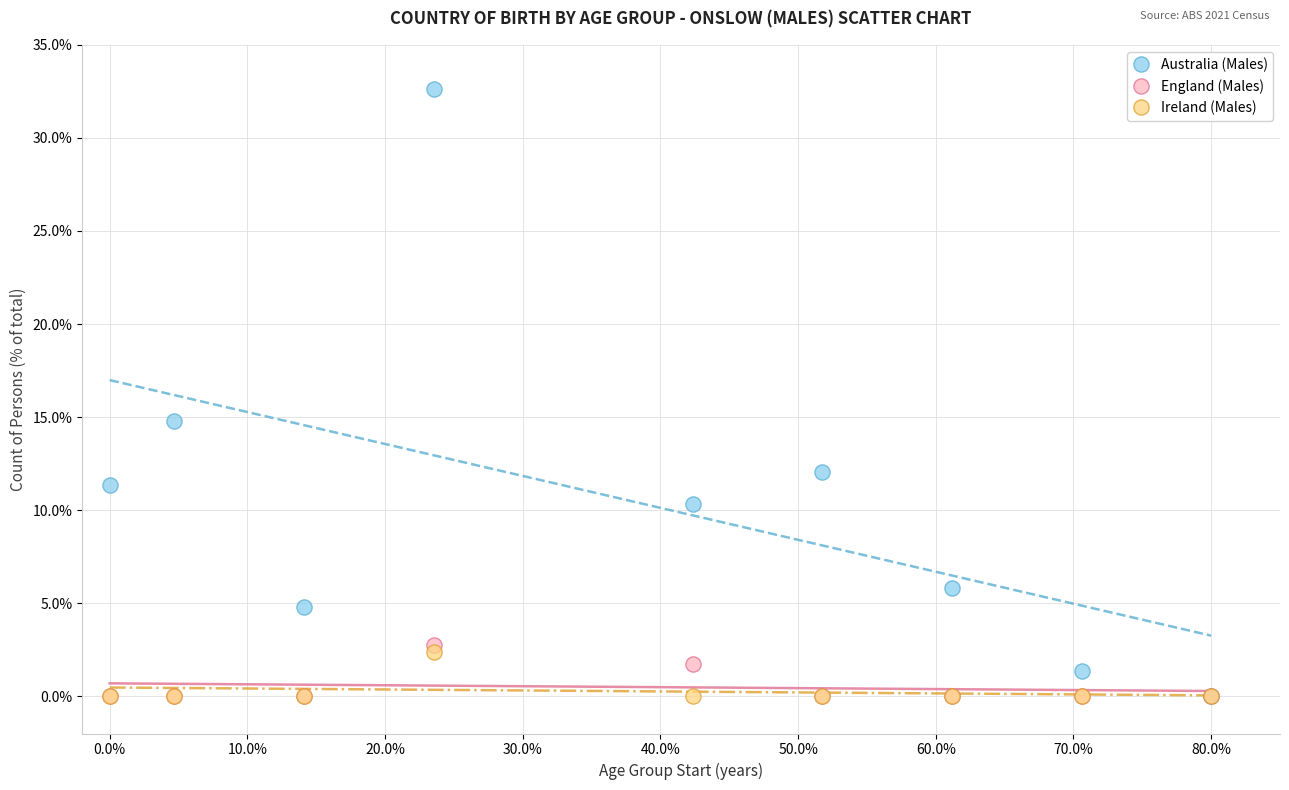

What are all the series names shown in the legend?

Australia (Males), England (Males), Ireland (Males)